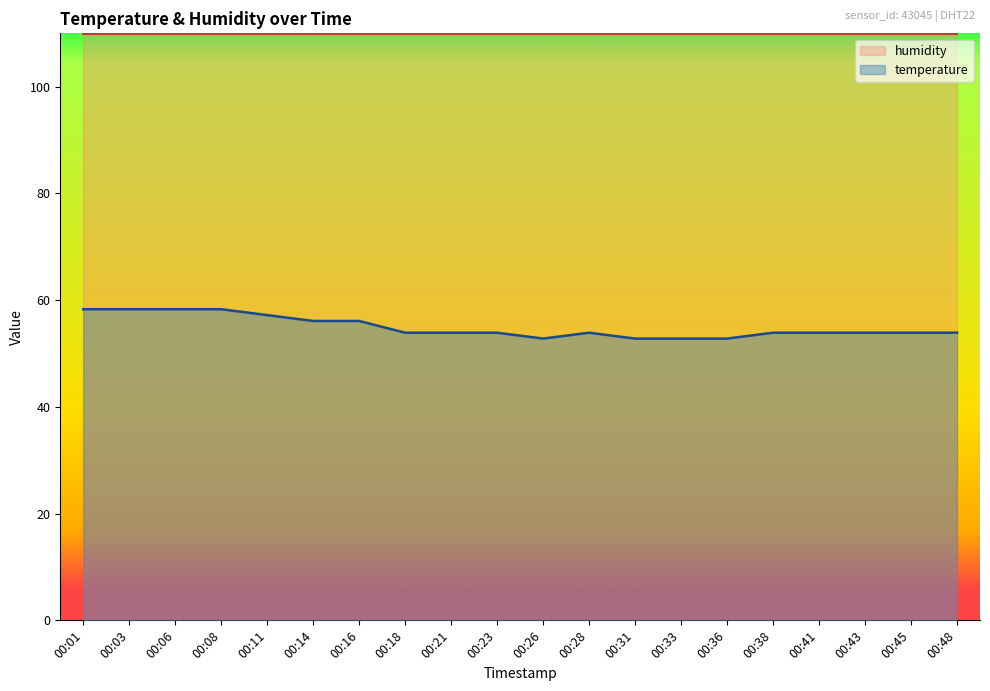

Reading left to right, transcribe all the data shown in this chart.

00:01=58.3	00:03=58.3	00:06=58.3	00:08=58.3	00:11=57.2	00:14=56.1	00:16=56.1	00:18=53.9	00:21=53.9	00:23=53.9	00:26=52.8	00:28=53.9	00:31=52.8	00:33=52.8	00:36=52.8	00:38=53.9	00:41=53.9	00:43=53.9	00:45=53.9	00:48=53.9